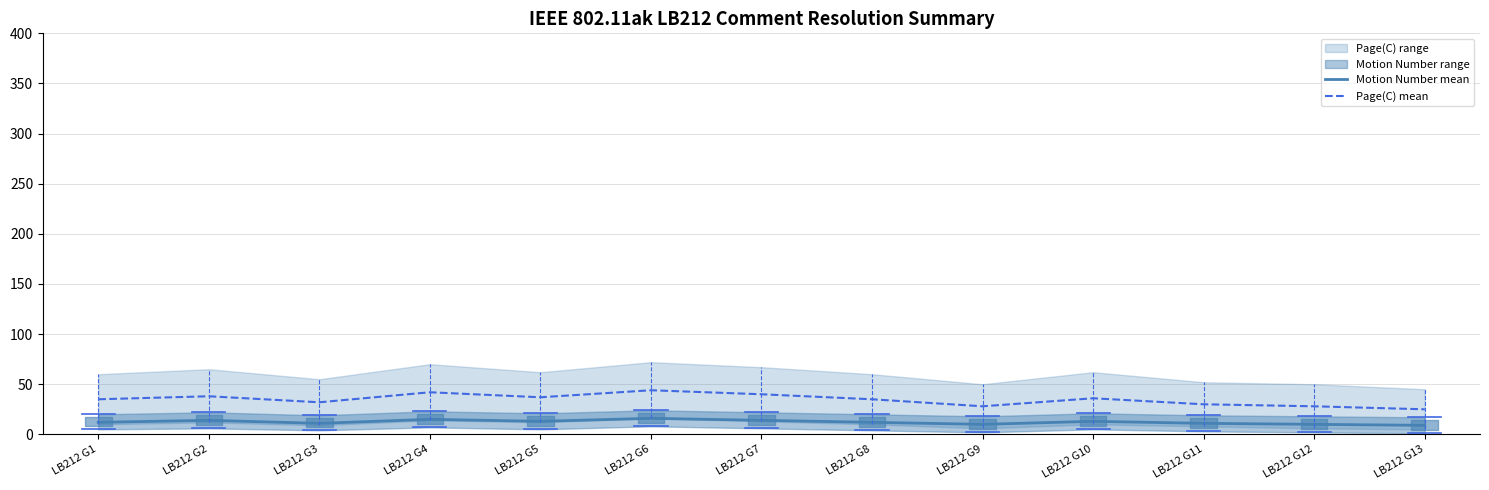

Is the value of Page(C) mean at LB212 G1 greater than the value of Motion Number mean at LB212 G10?

Yes